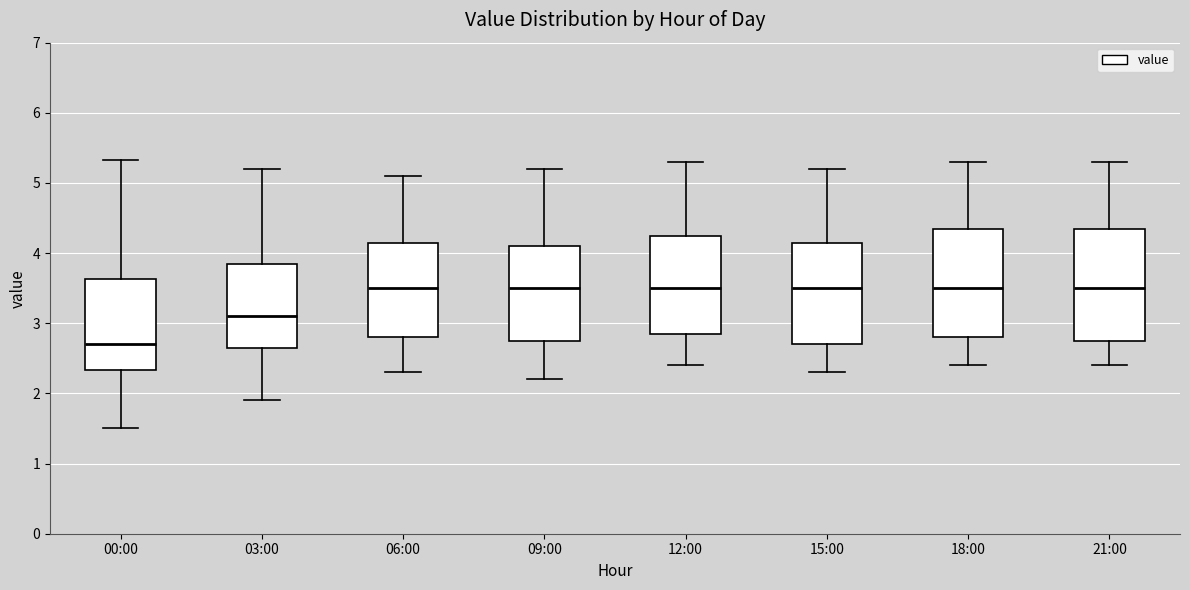

Reading left to right, transcribe this box plot: for each box, give where its median line is, the range the box spans, and where its two whiskers end, as read against the y-axis. The values are not printed on the chart, so give them approximately, as read against the axis.

00:00: median 2.7, box 2.3 to 3.6, whiskers 1.5 to 5.3
03:00: median 3.1, box 2.7 to 3.9, whiskers 1.9 to 5.2
06:00: median 3.5, box 2.8 to 4.2, whiskers 2.3 to 5.1
09:00: median 3.5, box 2.8 to 4.1, whiskers 2.2 to 5.2
12:00: median 3.5, box 2.9 to 4.3, whiskers 2.4 to 5.3
15:00: median 3.5, box 2.7 to 4.2, whiskers 2.3 to 5.2
18:00: median 3.5, box 2.8 to 4.4, whiskers 2.4 to 5.3
21:00: median 3.5, box 2.8 to 4.4, whiskers 2.4 to 5.3